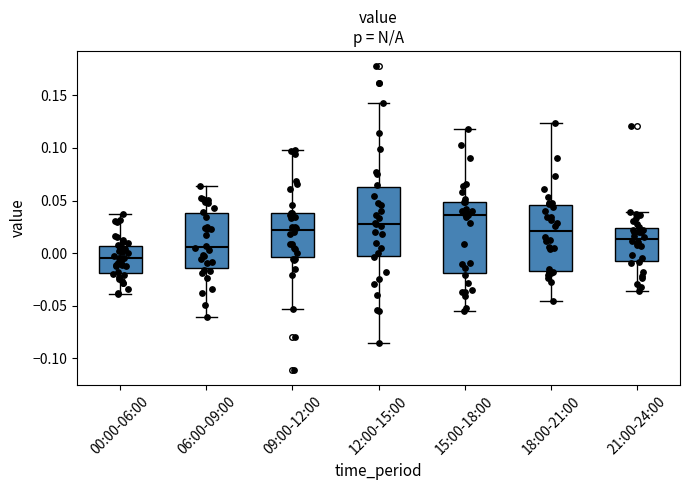

Reading left to right, read every box against the y-axis: the position of its median line, the range the box covers, and the ends of its whiskers. The values are not printed on the chart, so give them approximately, as read against the axis.

00:00-06:00: median -0.005, box -0.020 to 0.005, whiskers -0.040 to 0.035
06:00-09:00: median 0.005, box -0.015 to 0.040, whiskers -0.060 to 0.065
09:00-12:00: median 0.020, box -0.005 to 0.040, whiskers -0.055 to 0.100
12:00-15:00: median 0.030, box -0.005 to 0.060, whiskers -0.085 to 0.145
15:00-18:00: median 0.035, box -0.020 to 0.050, whiskers -0.055 to 0.120
18:00-21:00: median 0.020, box -0.015 to 0.045, whiskers -0.045 to 0.125
21:00-24:00: median 0.015, box -0.005 to 0.025, whiskers -0.035 to 0.040